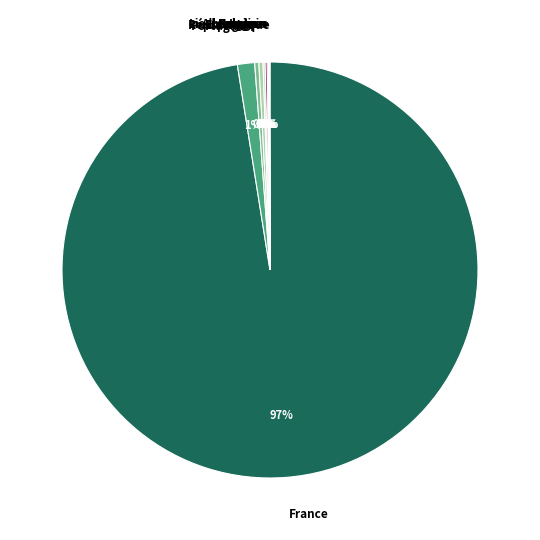

Is there a majority slice in this chart?

Yes